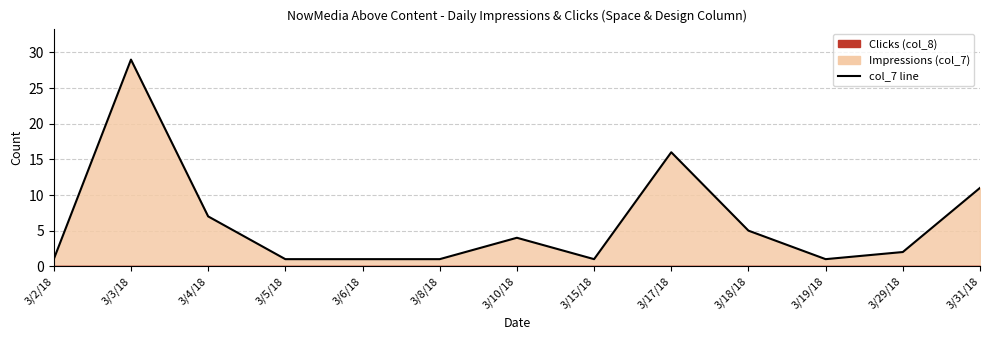

True or false: the data has more than 0 interior local peaks.

True